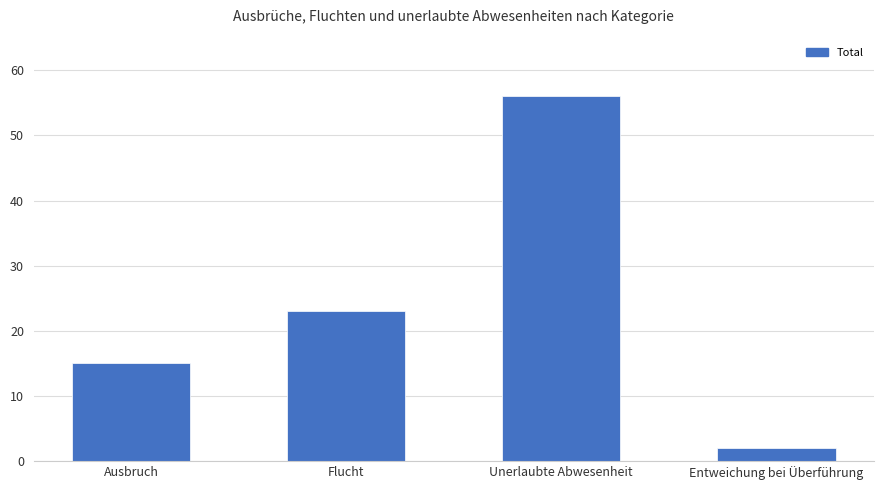

List the labels in order of value, largest first.

Unerlaubte Abwesenheit, Flucht, Ausbruch, Entweichung bei Überführung